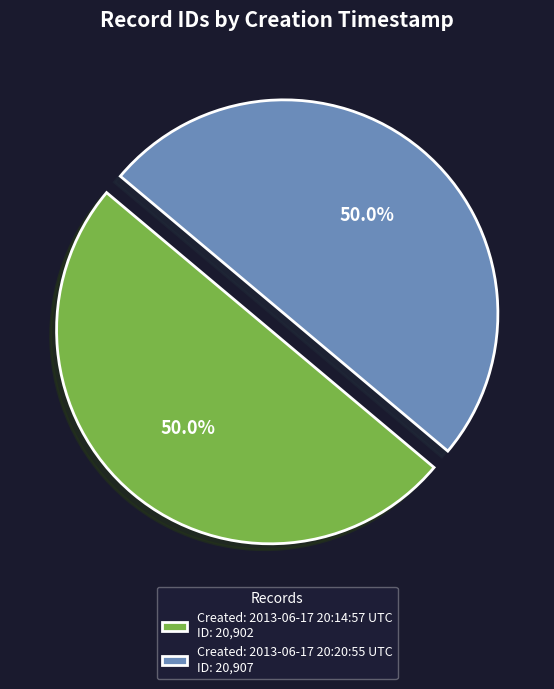

What is the ratio of the value at Created: 2013-06-17 20:14:57 UTC ID: 20,902 to the value at Created: 2013-06-17 20:20:55 UTC ID: 20,907?

1.0